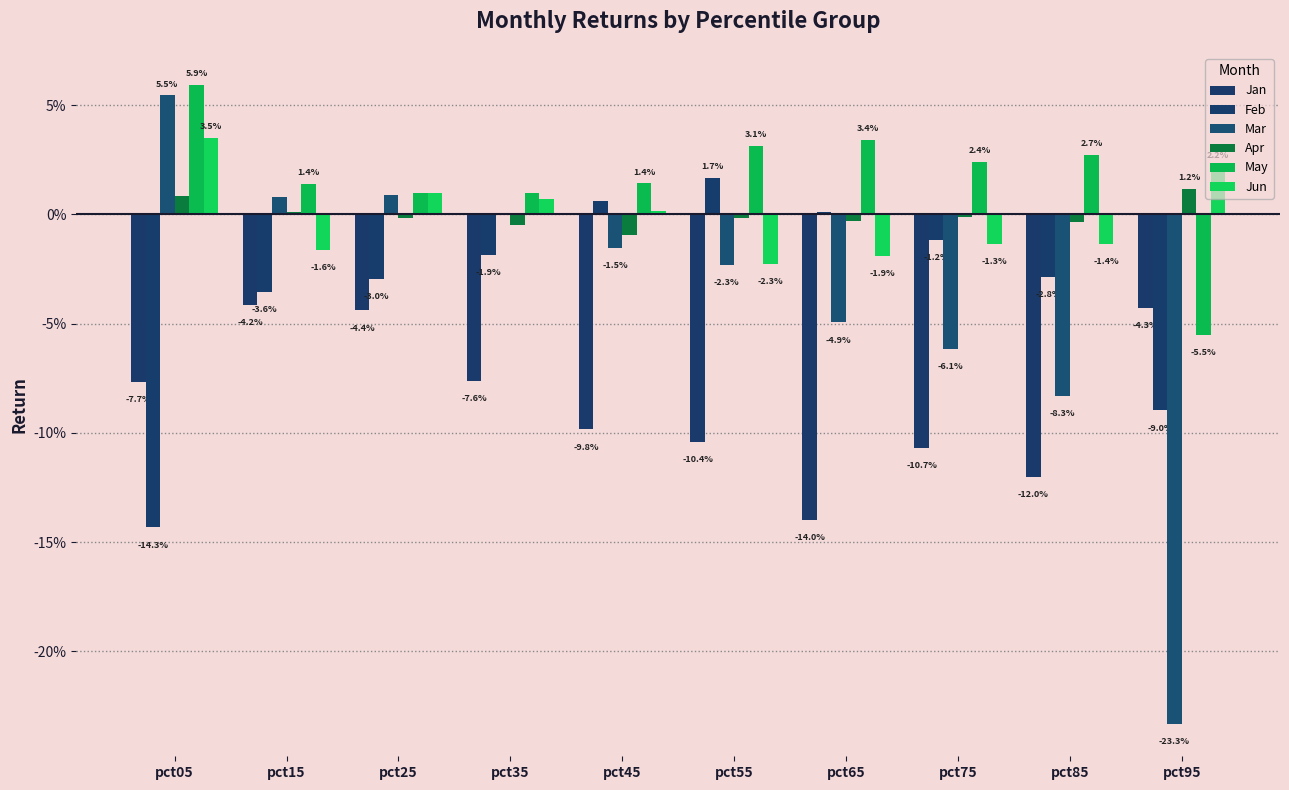

Are the bars grouped side by side (vs. stacked)?

Yes